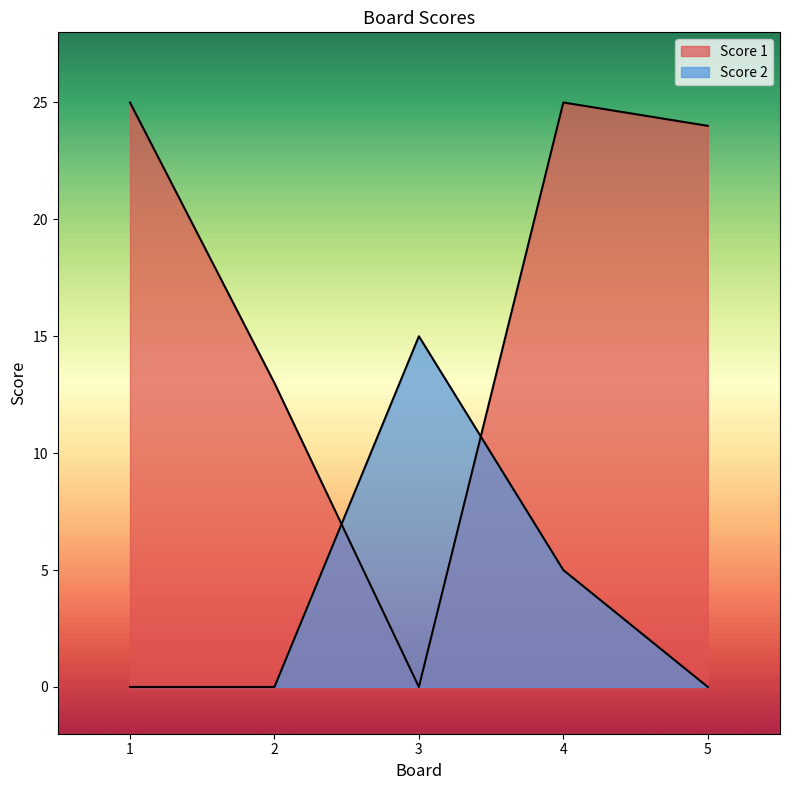

What is the difference between the maximum and minimum values in the Score 1 series?

25